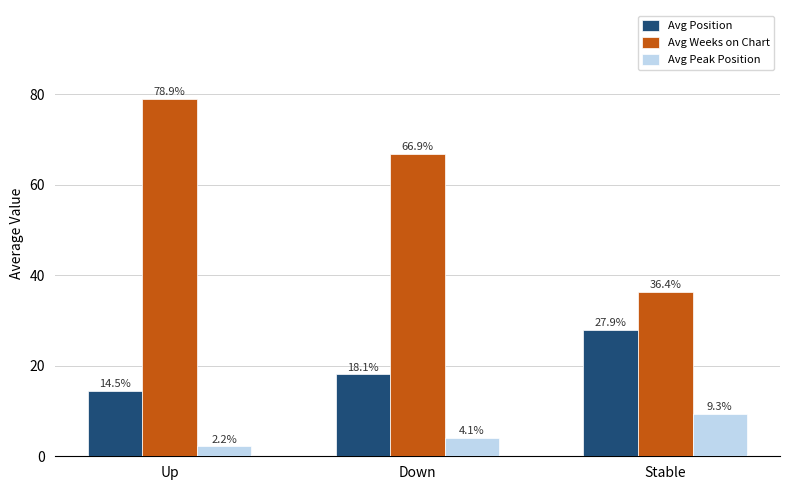

List the series in order of their overall mean, highest first.

Avg Weeks on Chart, Avg Position, Avg Peak Position